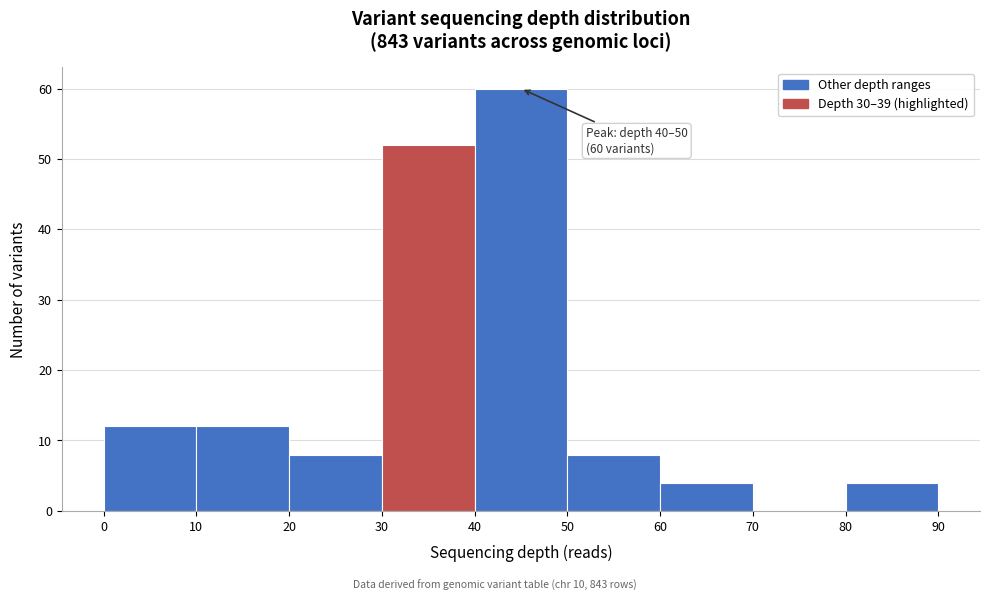

Which range on the x-axis has the tallest bar?

40 to 50